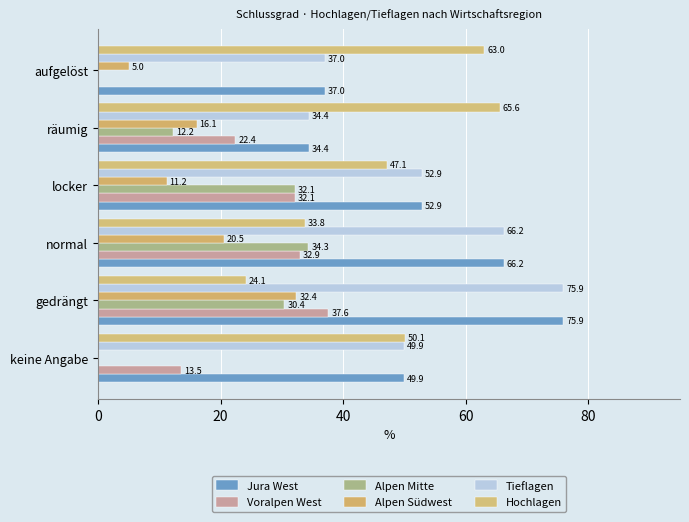

Where is Alpen Südwest nearest to the value 16?

räumig